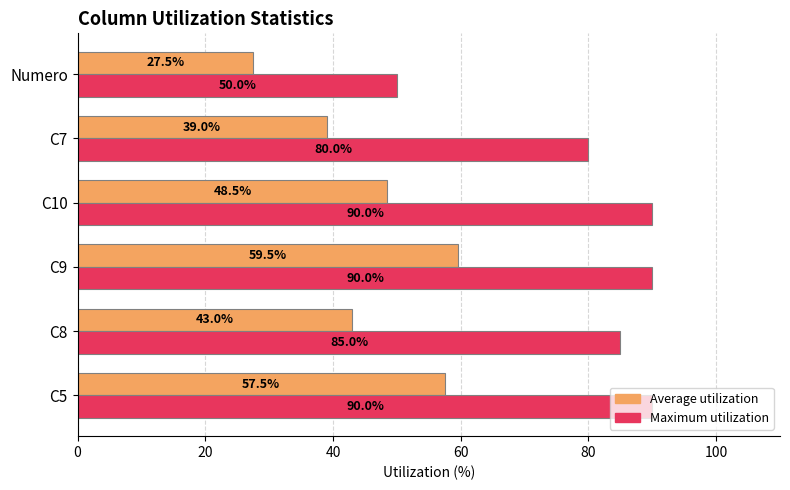

The Average utilization series shows 30.5 at C9. True or false?

False